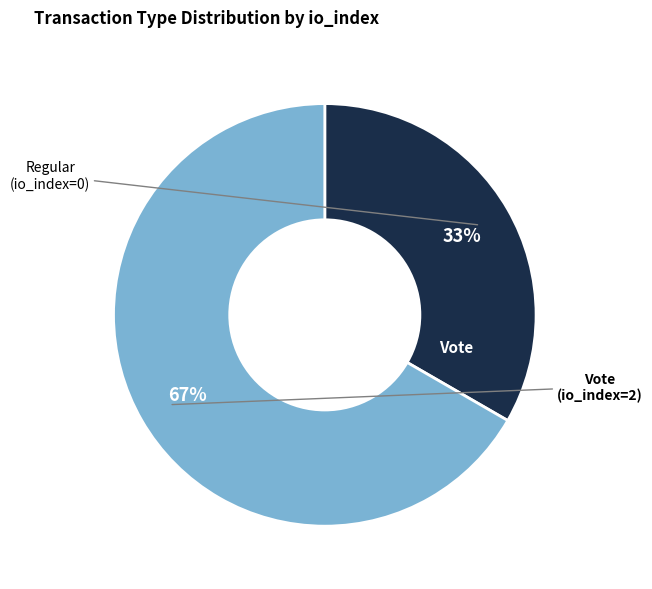

To the nearest percent, what is the average slice percentage?

50%